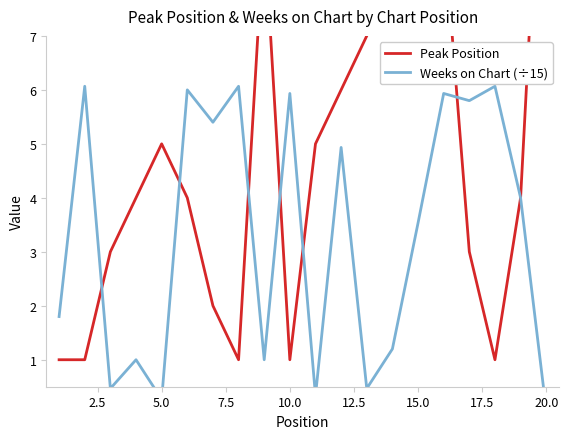

How many lines are shown in the chart?

2